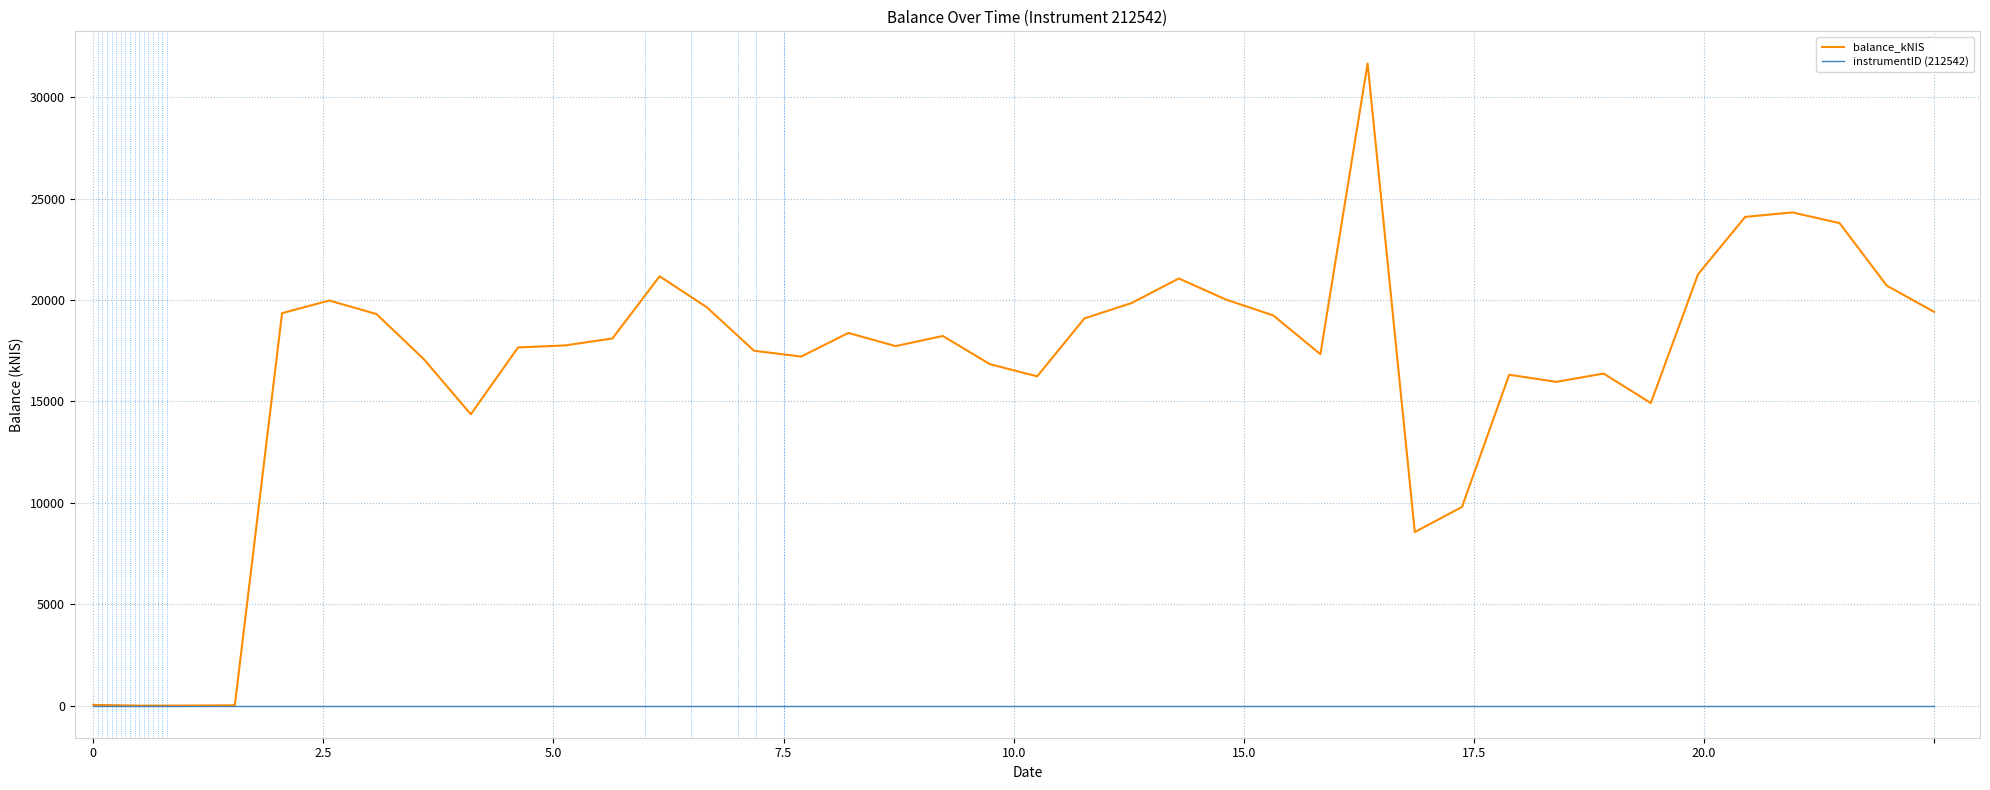

Rank the series by their maximum value, from highest to lowest.

balance_kNIS, instrumentID (212542)